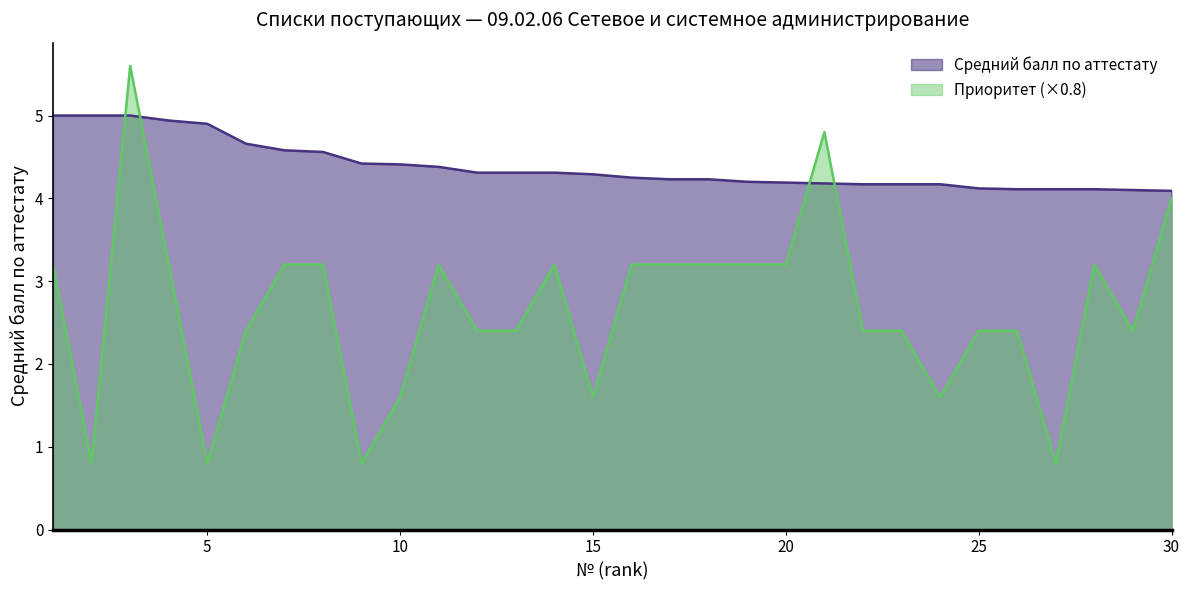

What is the sum of the Средний балл по аттестату values at 3 and 30?

9.1